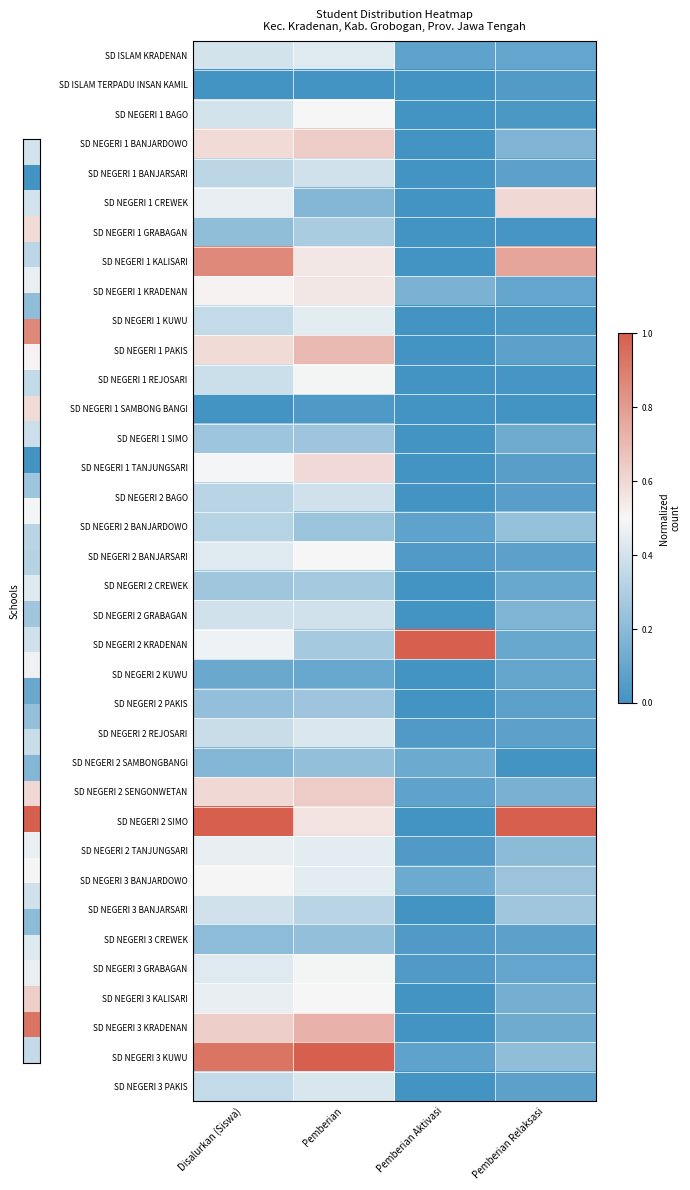

What is the difference between the highest and lowest values at Disalurkan (Siswa)?

1.0